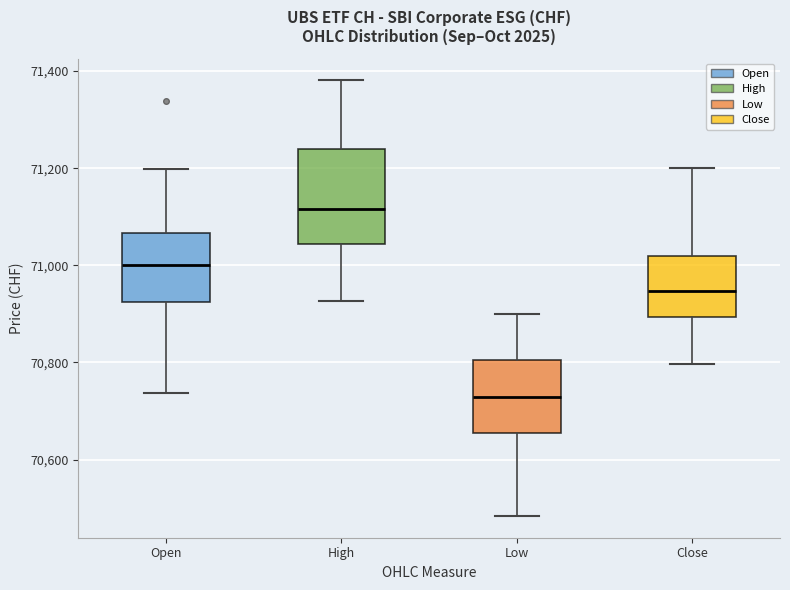

Reading left to right, transcribe this box plot: for each box, give where its median line is, the range the box spans, and where its two whiskers end, as read against the y-axis. The values are not printed on the chart, so give them approximately, as read against the axis.

Open: median 71000, box 70920 to 71060, whiskers 70740 to 71200
High: median 71120, box 71040 to 71240, whiskers 70920 to 71380
Low: median 70720, box 70660 to 70800, whiskers 70480 to 70900
Close: median 70940, box 70900 to 71020, whiskers 70800 to 71200